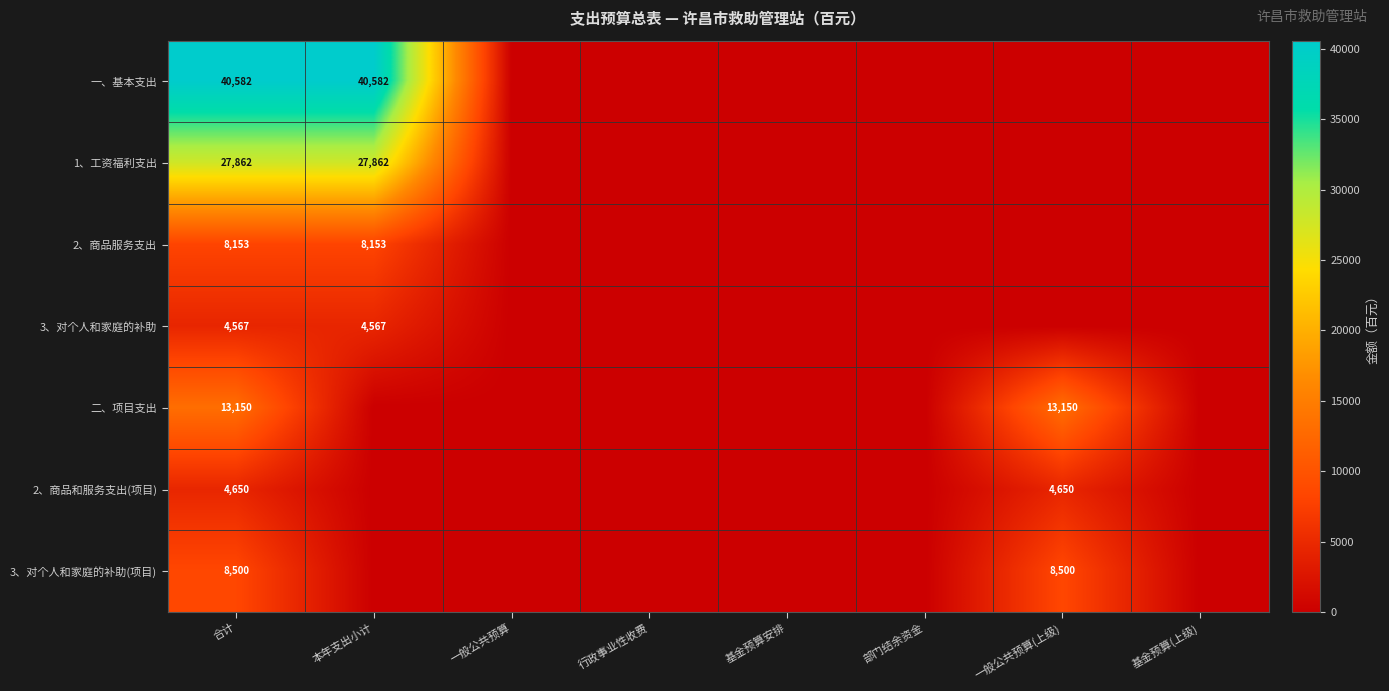

What is the spread (max minus min) of values at 合计?

36015